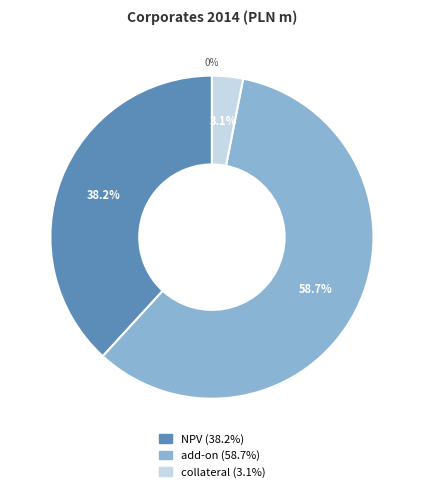

Rank the categories by value from highest to lowest.

add-on, NPV, collateral